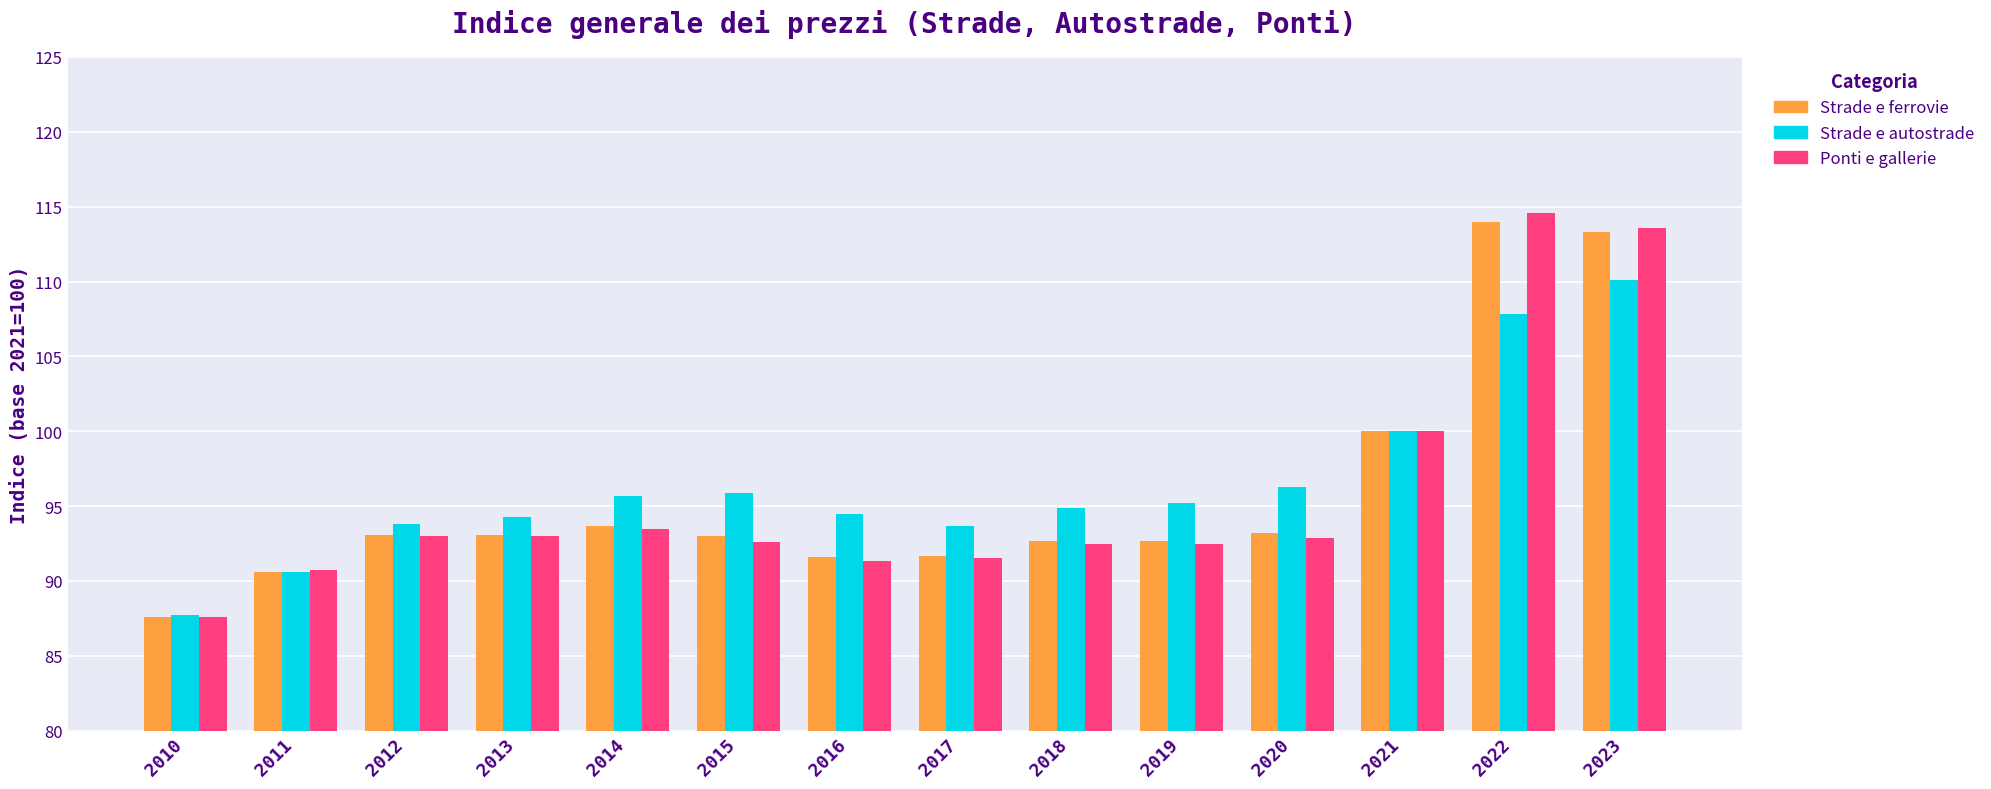

What is the value of the Strade e ferrovie bar at the 1st from the left?

87.6